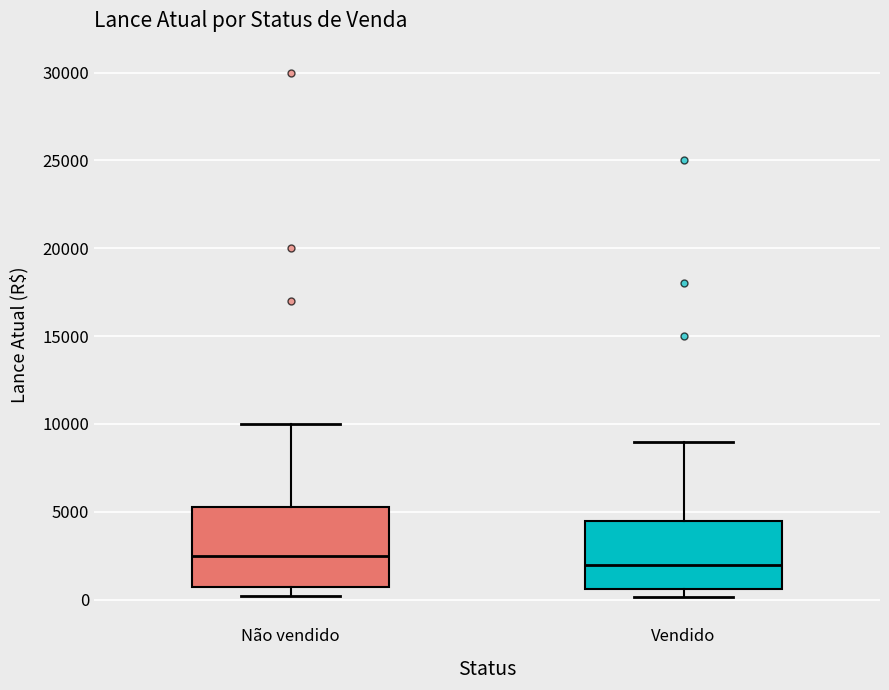

Which box's median line is the lowest?

Vendido